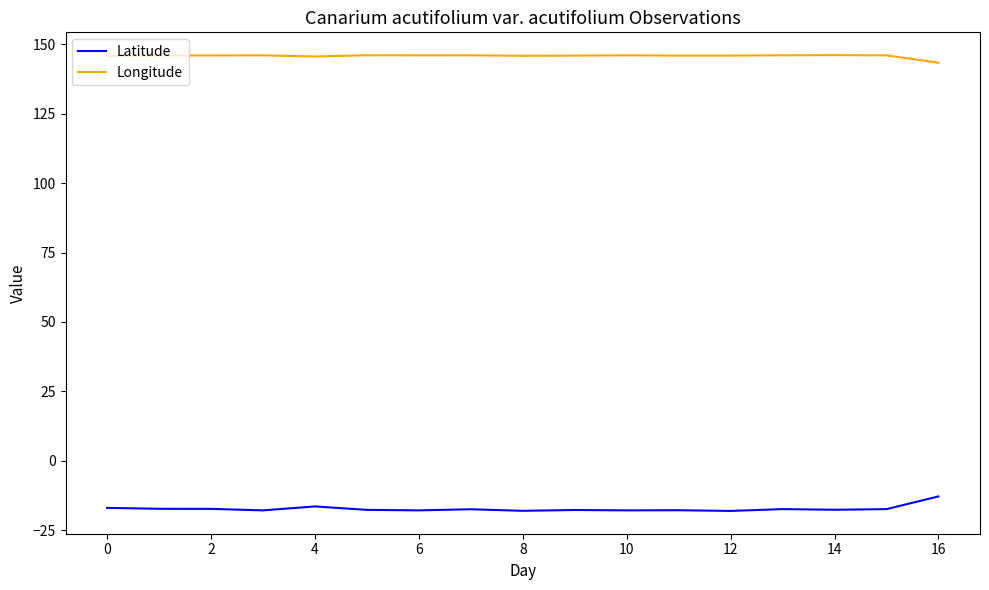

What is the difference between the maximum and minimum values in the Latitude series?

5.2